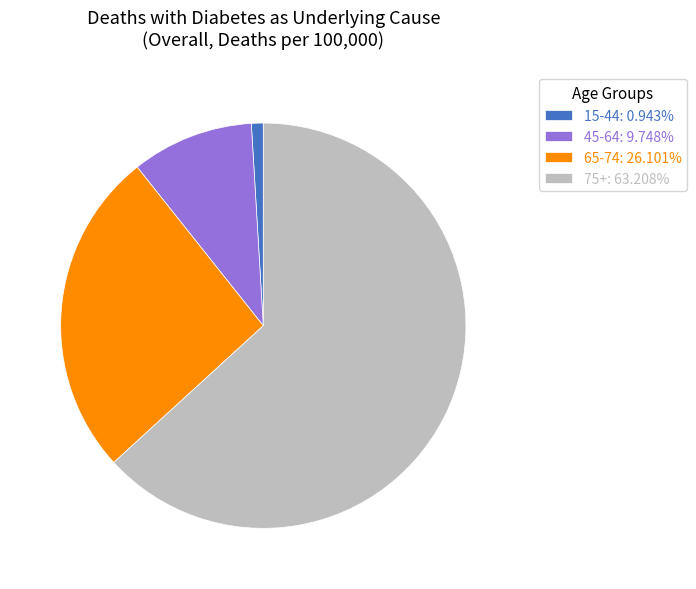

Does any single category account for the majority?

Yes